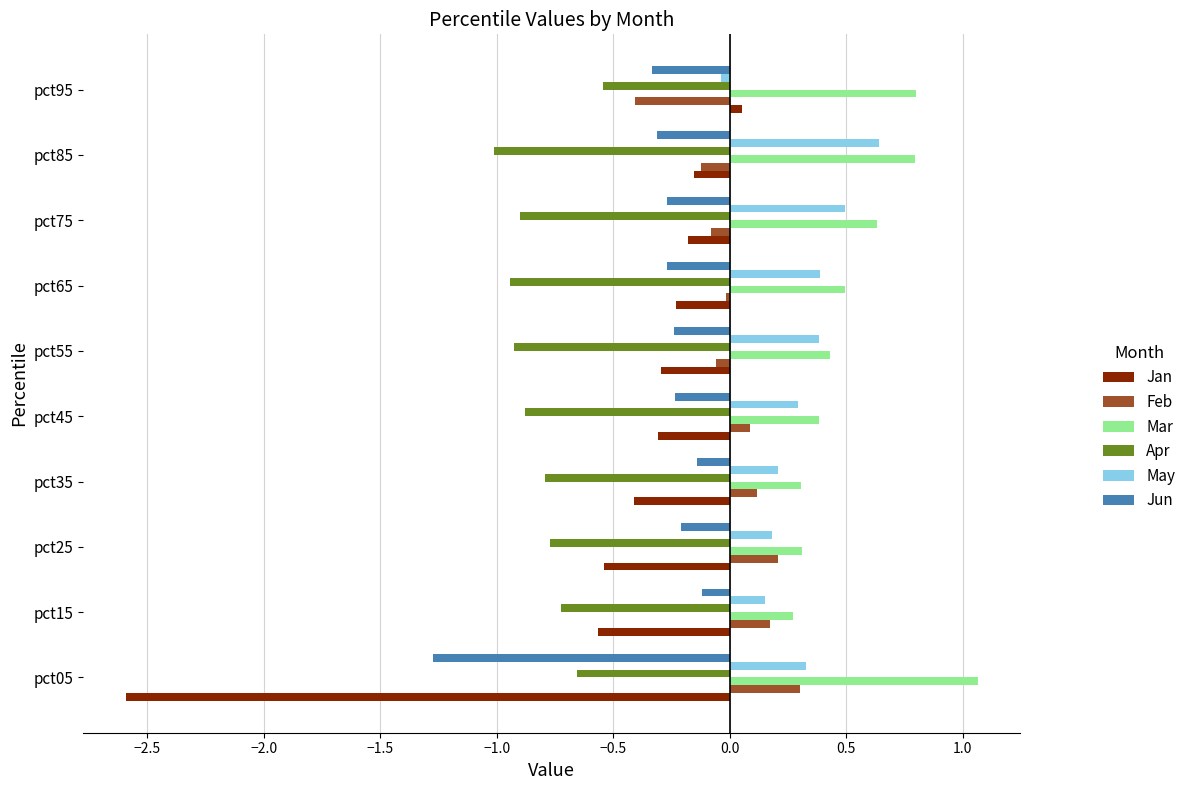

What is the difference between the highest and lowest values at pct15?

1.0